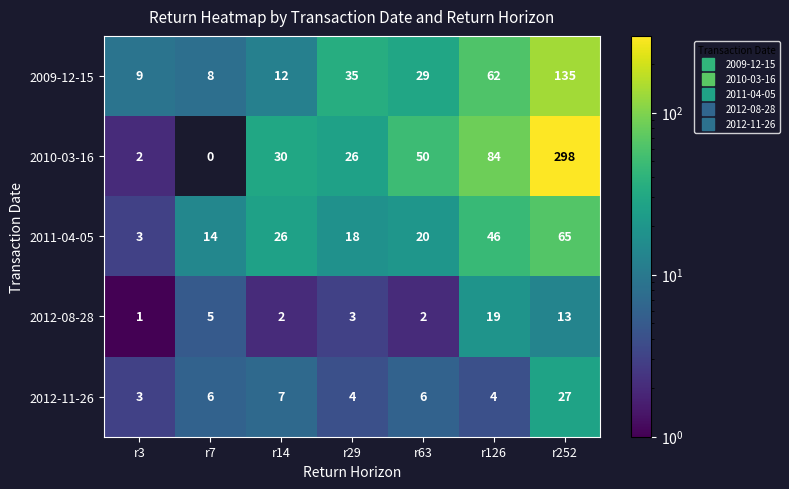

What is the difference between the maximum and second lowest values in the 2012-11-26 series?

23